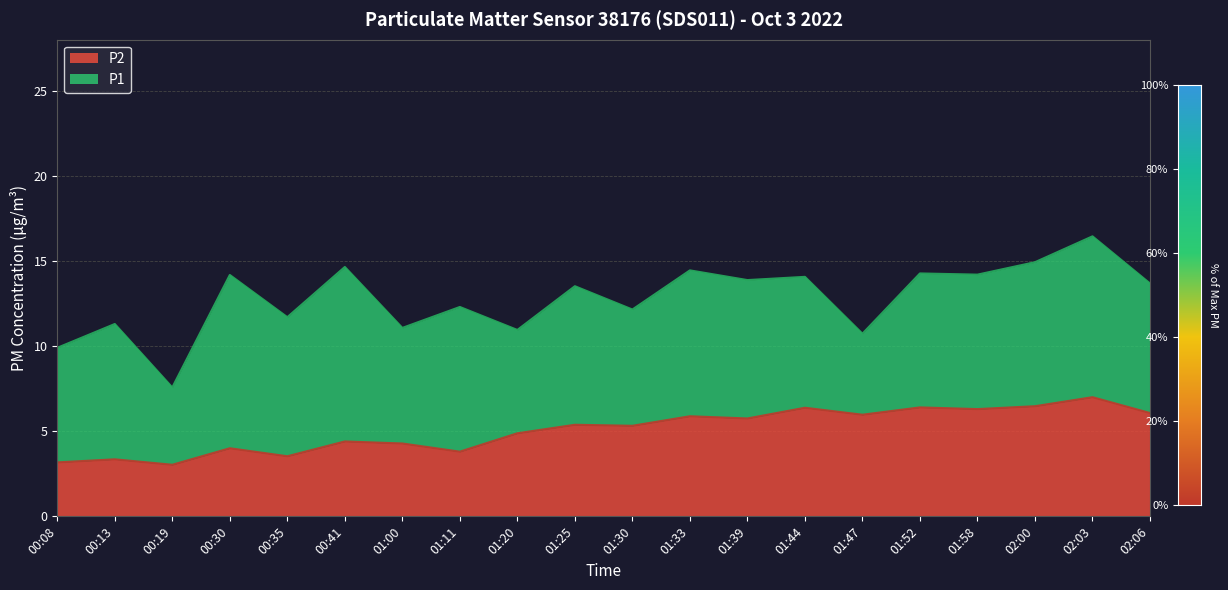

What position from the right is 01:58?

4